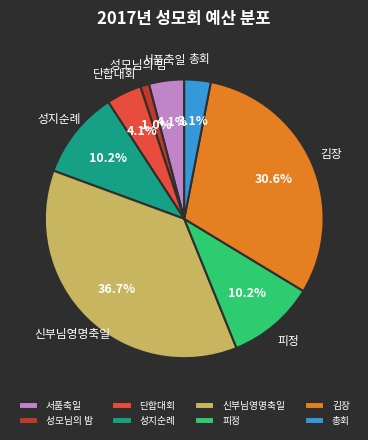

Which category has the biggest portion of the pie?

신부님영명축일